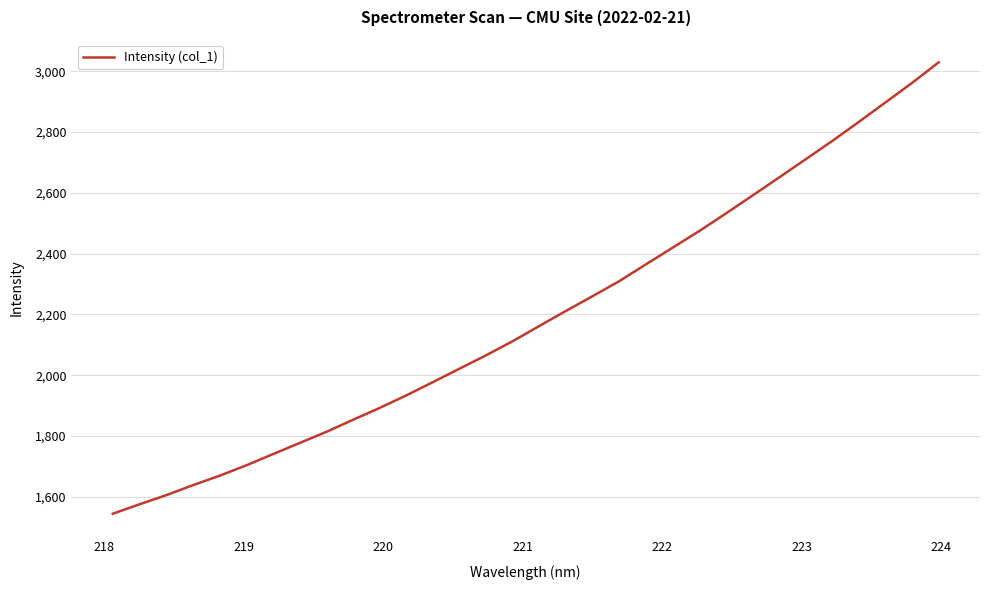

What is the greatest value displayed?

3029.7